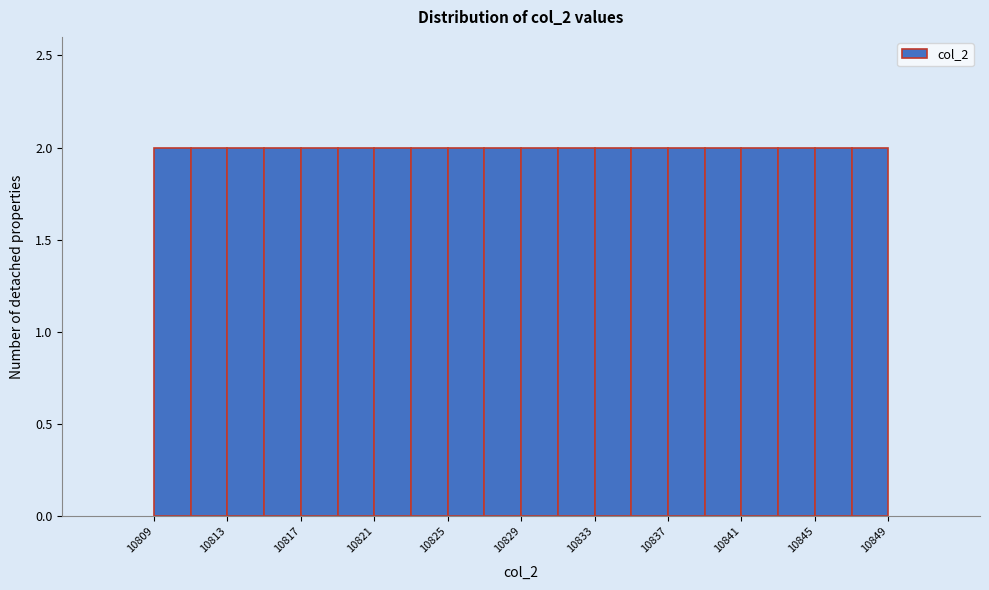

Reading left to right, list every bar in this chart as the range it spans on the x-axis followed by its height. The values are not printed on the chart, so give them approximately, as read against the axis.

10809 to 10811: 2
10811 to 10813: 2
10813 to 10815: 2
10815 to 10817: 2
10817 to 10819: 2
10819 to 10821: 2
10821 to 10823: 2
10823 to 10825: 2
10825 to 10827: 2
10827 to 10829: 2
10829 to 10831: 2
10831 to 10833: 2
10833 to 10835: 2
10835 to 10837: 2
10837 to 10839: 2
10839 to 10841: 2
10841 to 10843: 2
10843 to 10845: 2
10845 to 10847: 2
10847 to 10849: 2